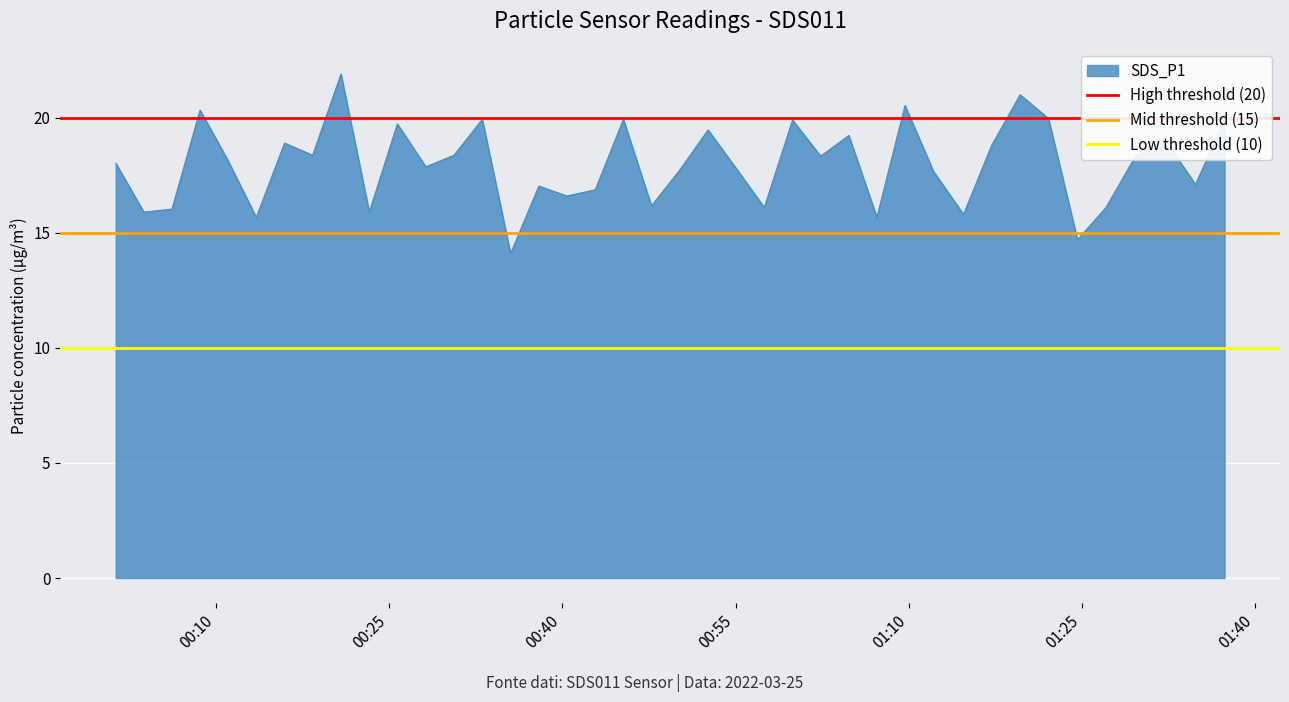

What is the minimum value for SDS_P1?

14.1